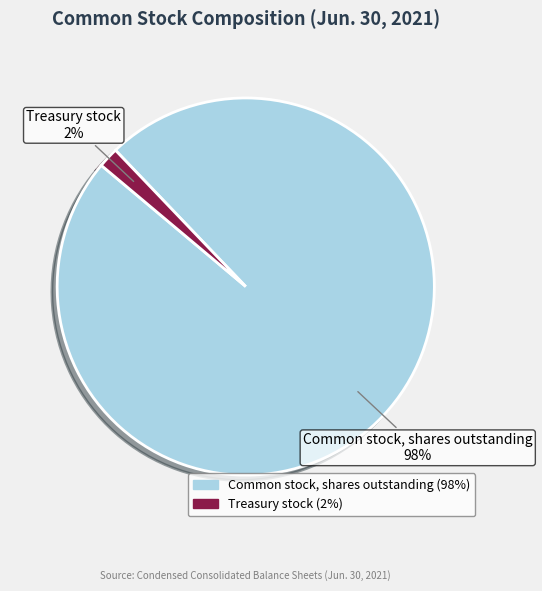

To the nearest percent, what is the combined percentage of Treasury stock and Common stock, shares outstanding?

100%